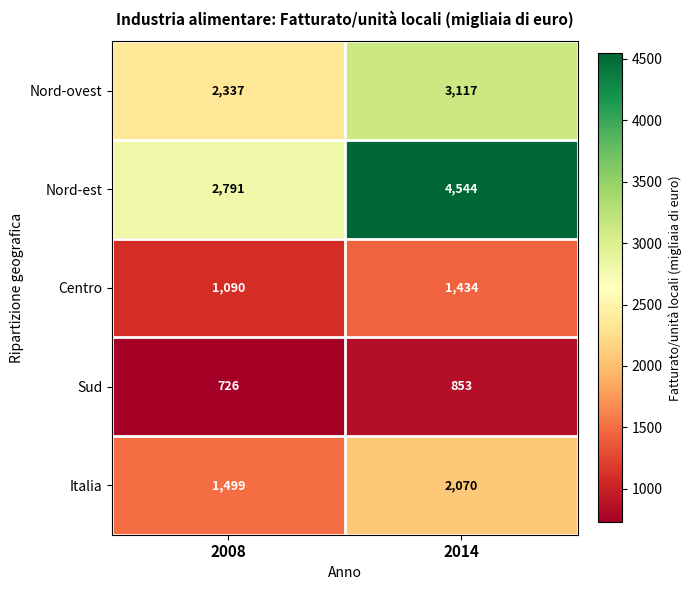

Reading right to left, extract all data points from this chart.

Nord-ovest: 2014=3117	2008=2337
Nord-est: 2014=4544	2008=2791
Centro: 2014=1434	2008=1090
Sud: 2014=853	2008=726
Italia: 2014=2070	2008=1499